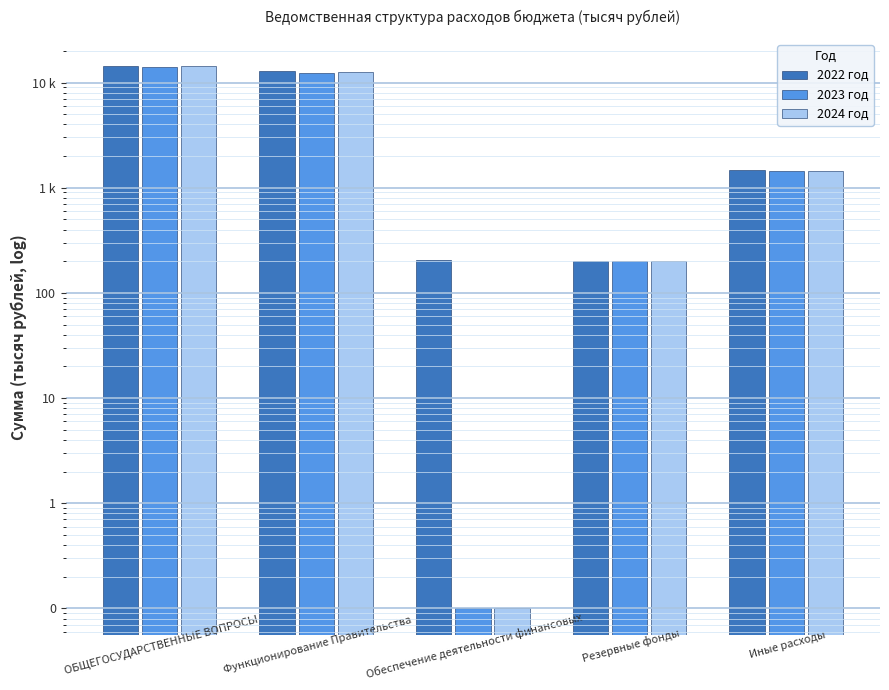

What is the minimum value shown in the chart?

0.1